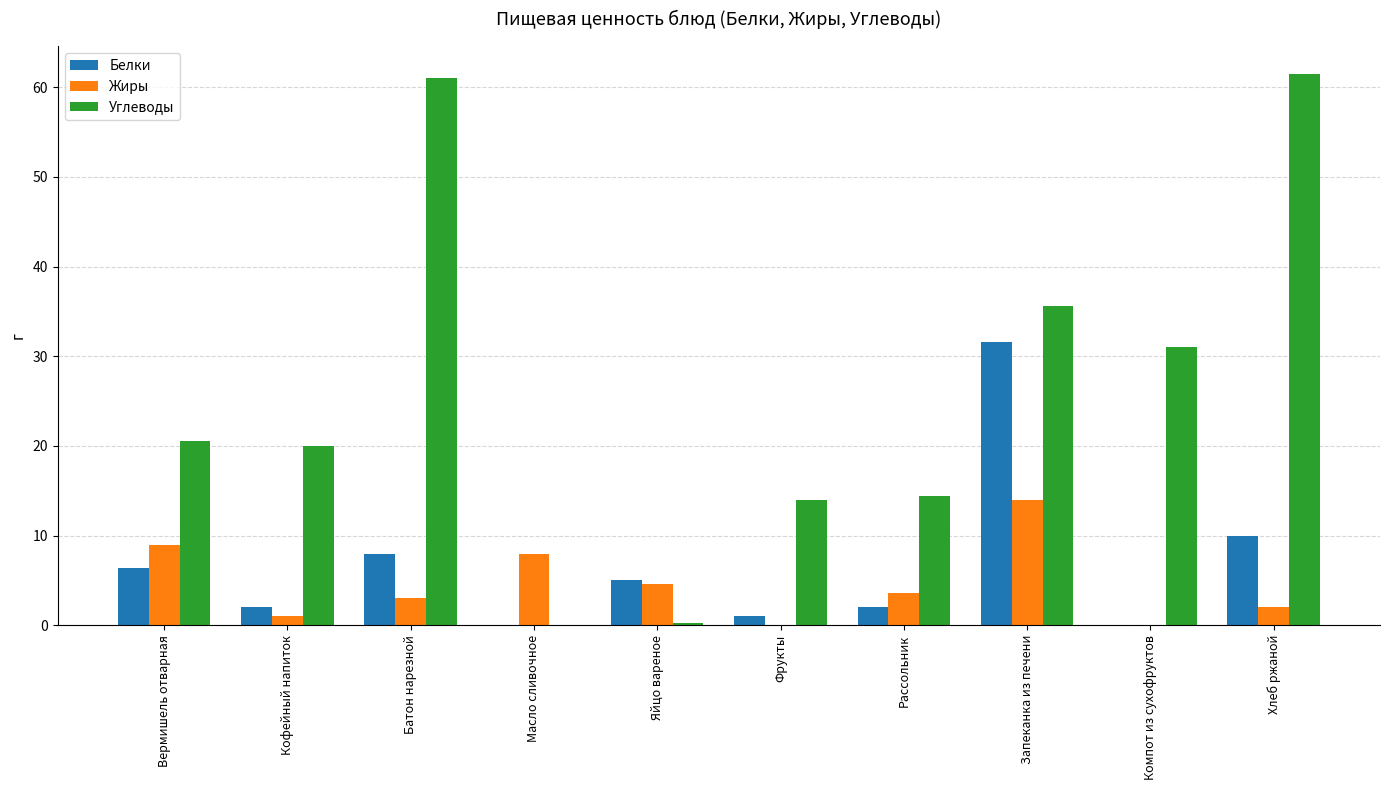

Is it true that Углеводы equals 24.1 at Рассольник?

False